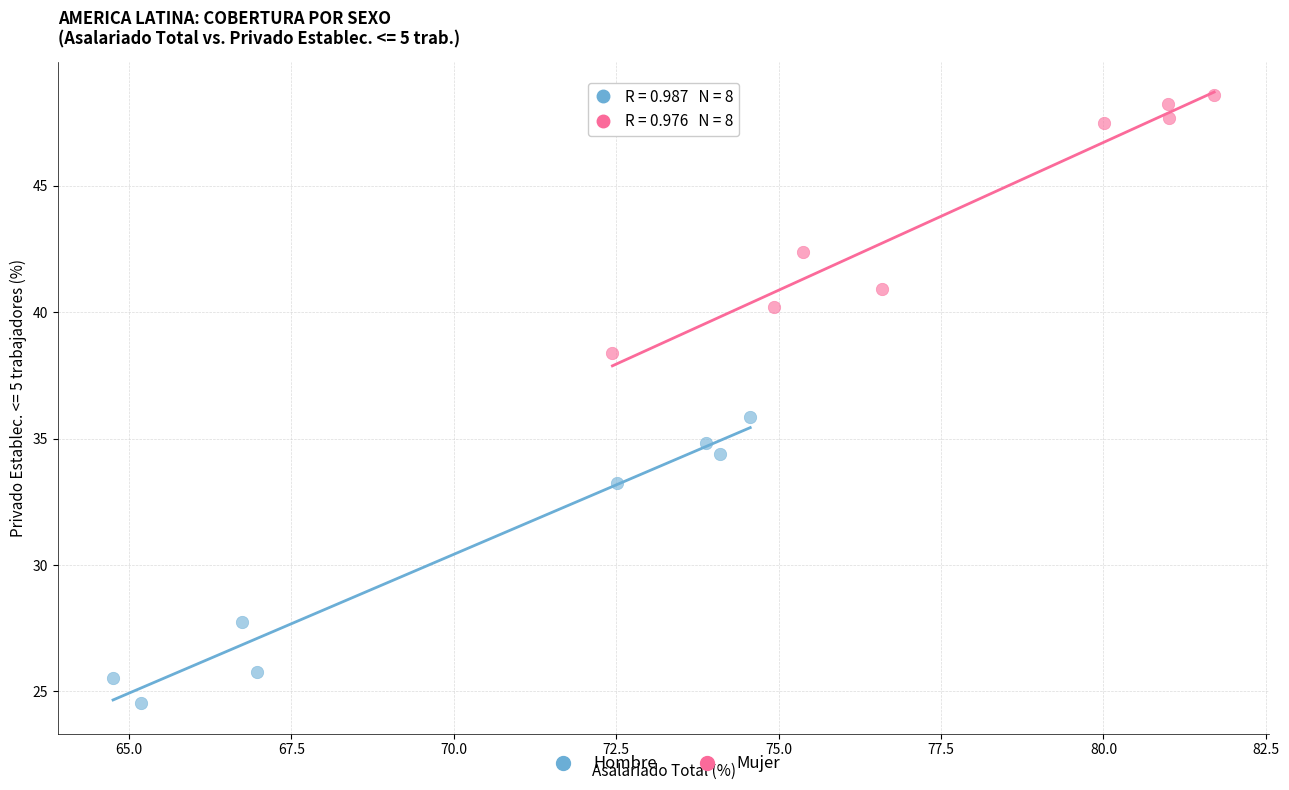

Which series contains the lowest Y value?

Hombre